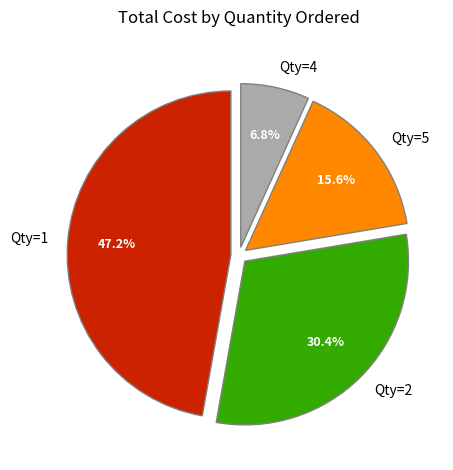

How many slices are in this pie chart?

4